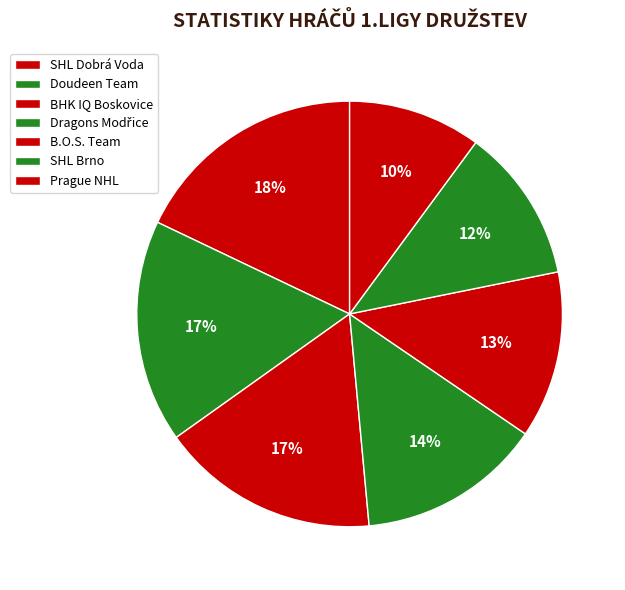

What percentage is the Prague NHL slice, to the nearest percent?

10%